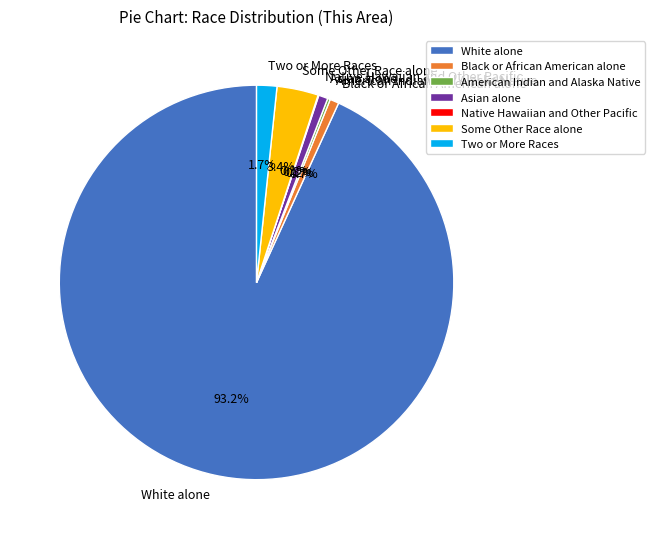

Between White alone and Asian alone, which is larger?

White alone